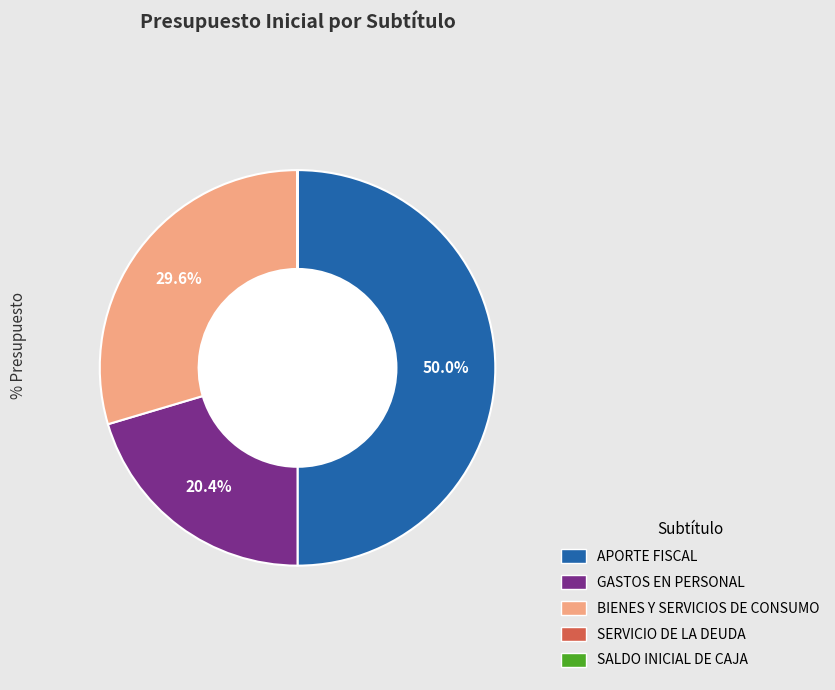

What is the largest slice in the pie chart?

APORTE FISCAL